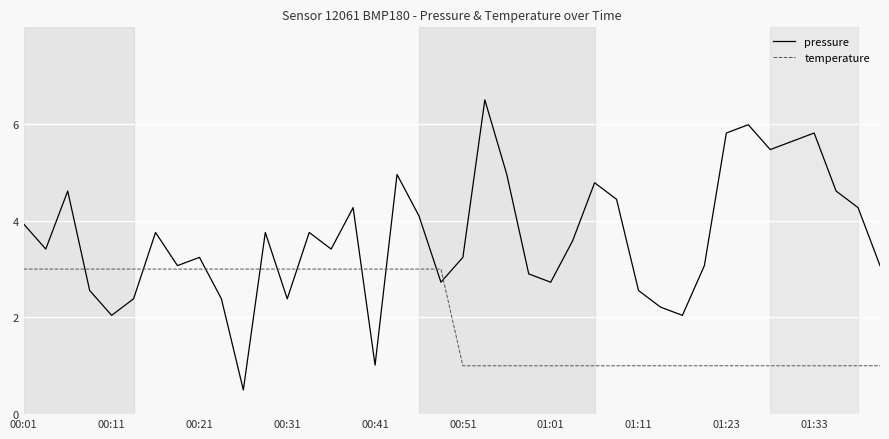

What is the smallest value displayed?

0.5